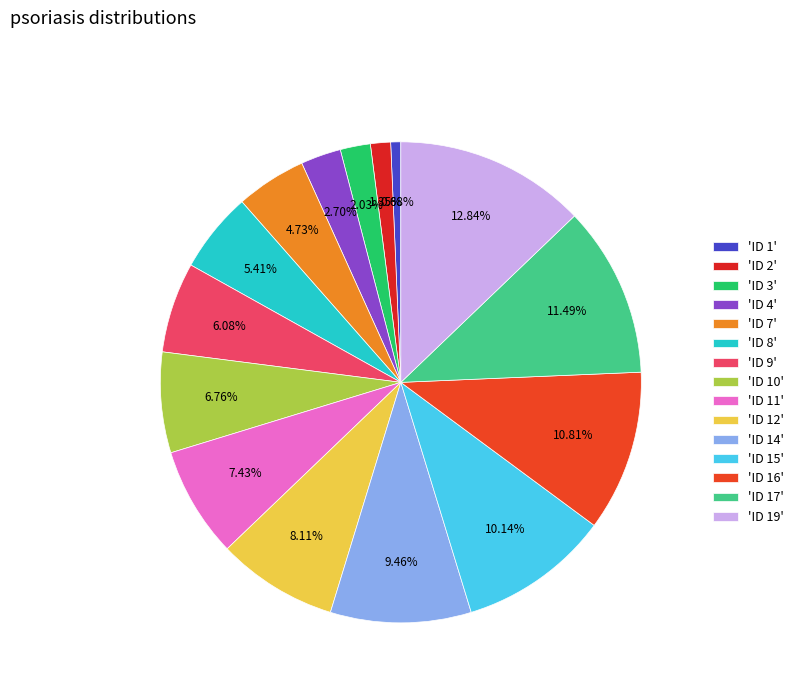

How many segments does this pie chart have?

15